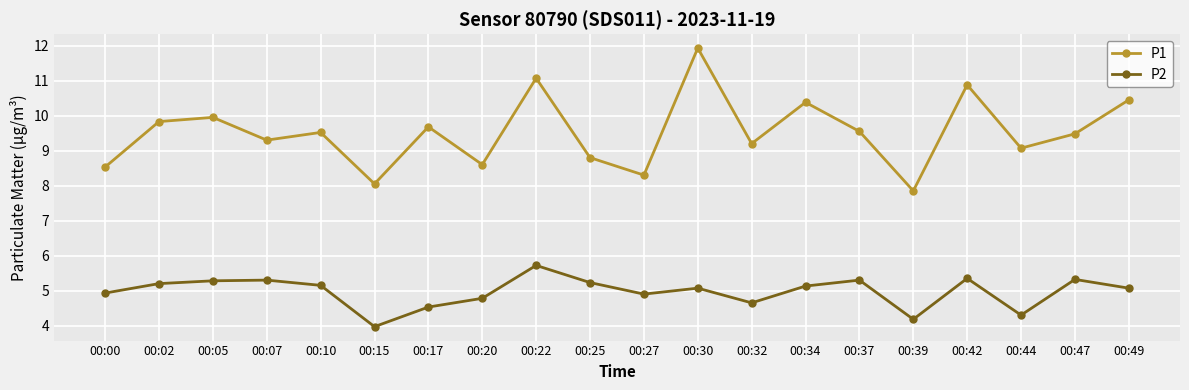

The P1 series shows 8.5 at 00:00. True or false?

True